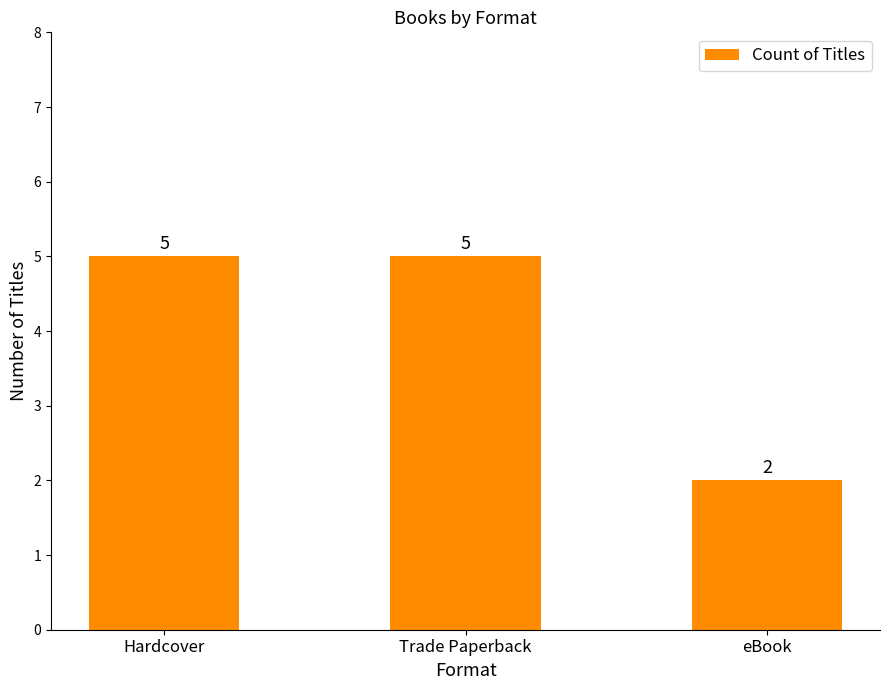

Approximately how many times larger is the value at eBook compared to Trade Paperback?

0.4